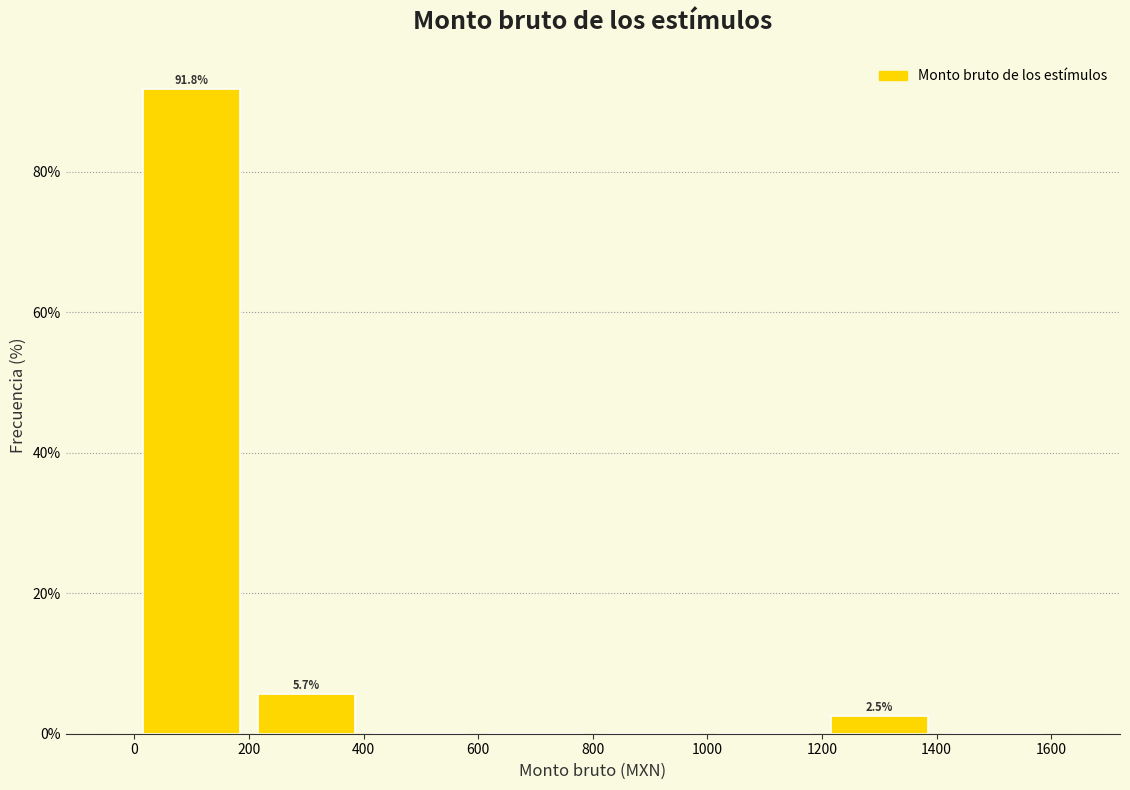

Which range on the x-axis has the tallest bar?

0 to 200